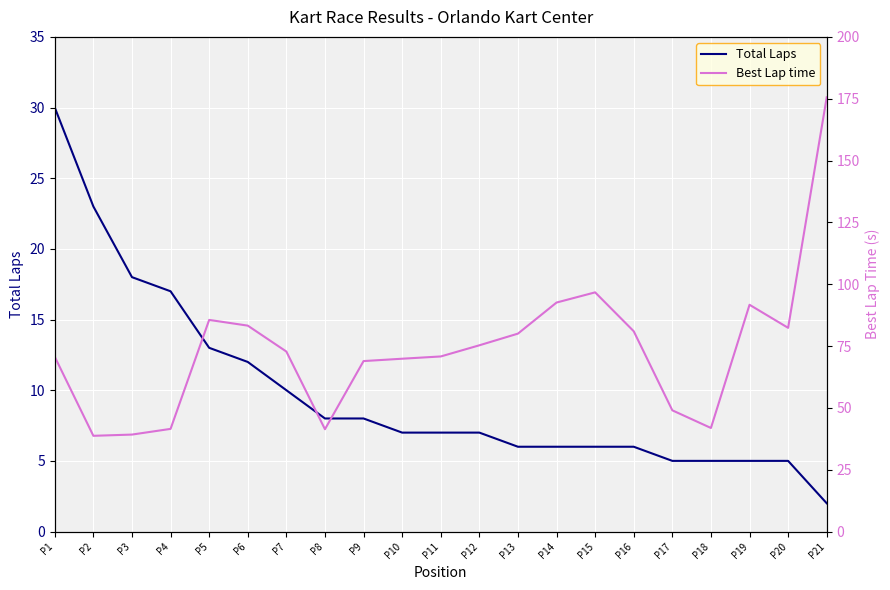

Which series has the largest range (max minus min)?

Best Lap time